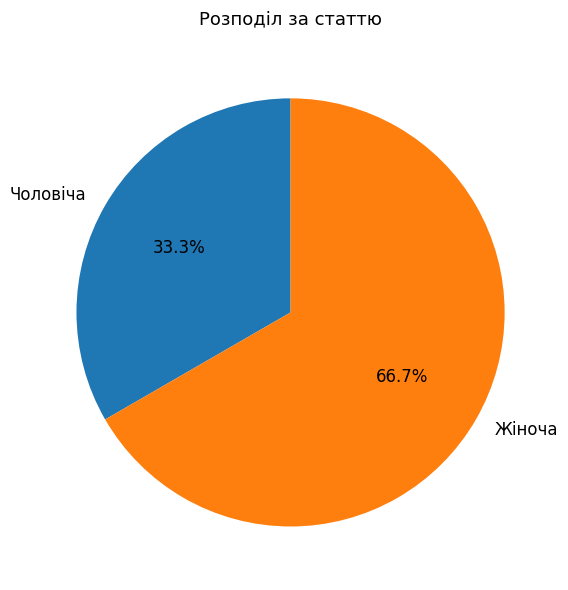

What portion of the pie excludes Чоловіча?

66.7%